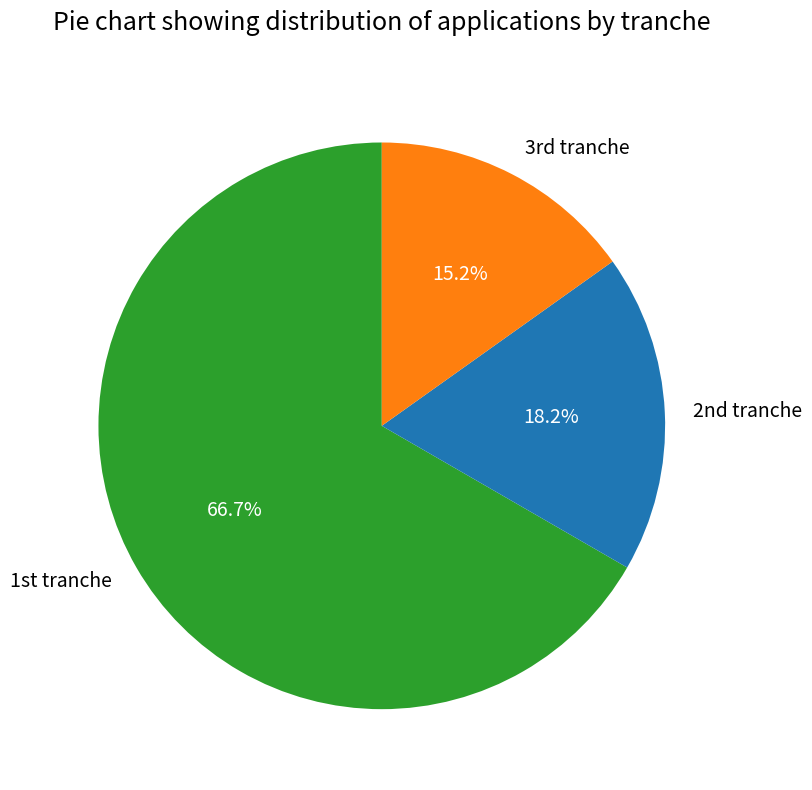

Rank the categories by value from highest to lowest.

1st tranche, 2nd tranche, 3rd tranche